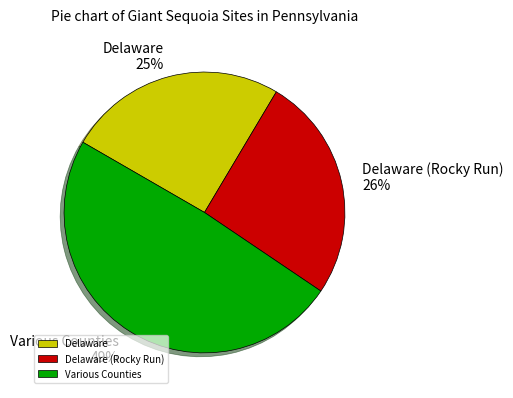

To the nearest percent, what portion does Delaware (Rocky Run) represent?

26%